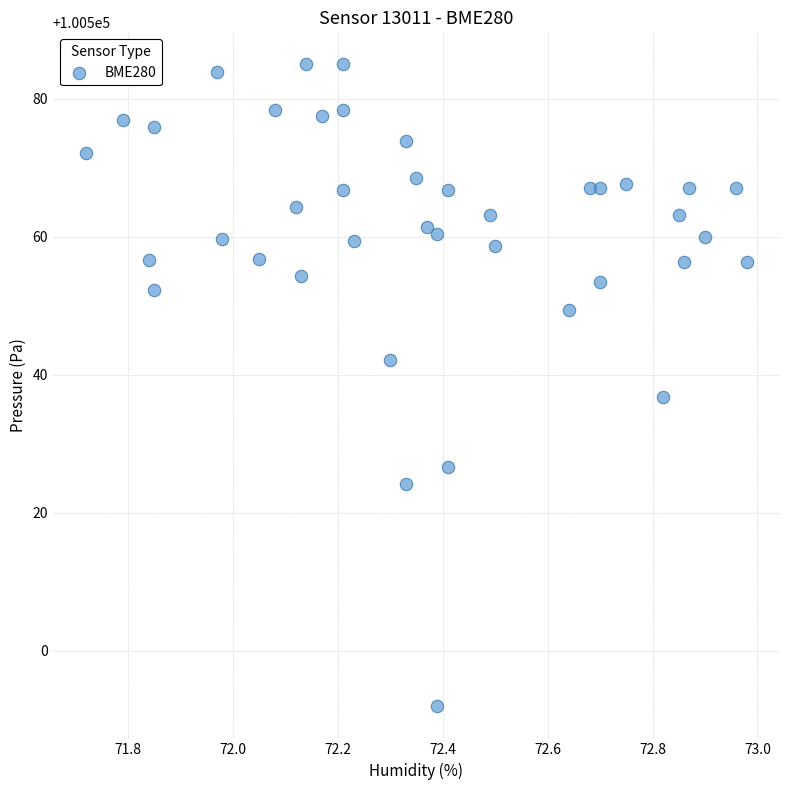

What Y value in the scatter plot is closest to 100538?

100536.7